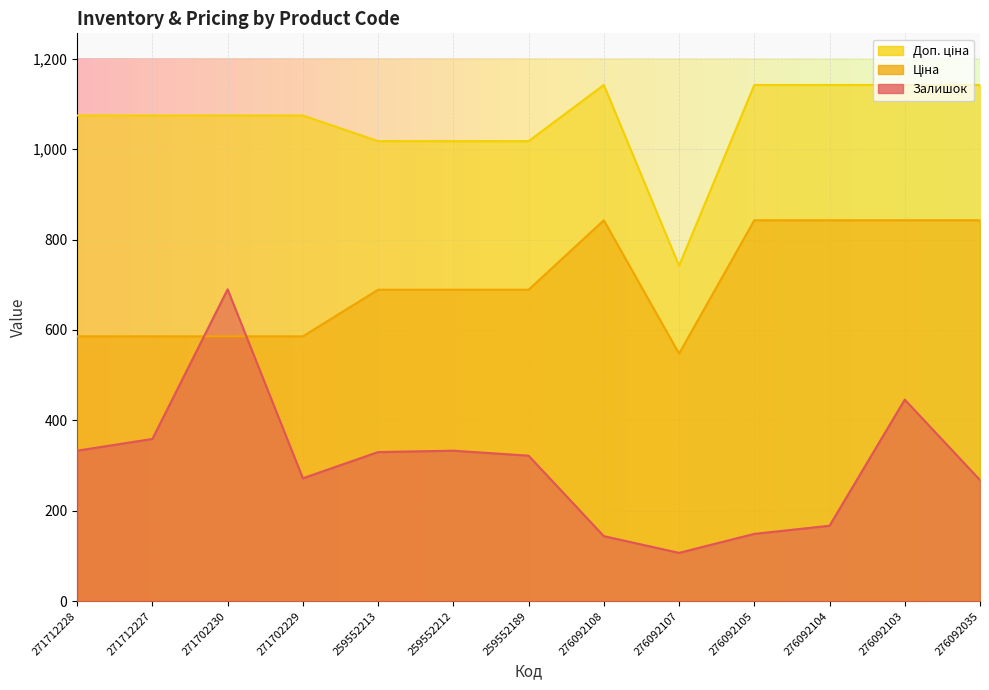

Rank the series at 276092104 from lowest to highest value.

Залишок, Ціна, Доп. ціна